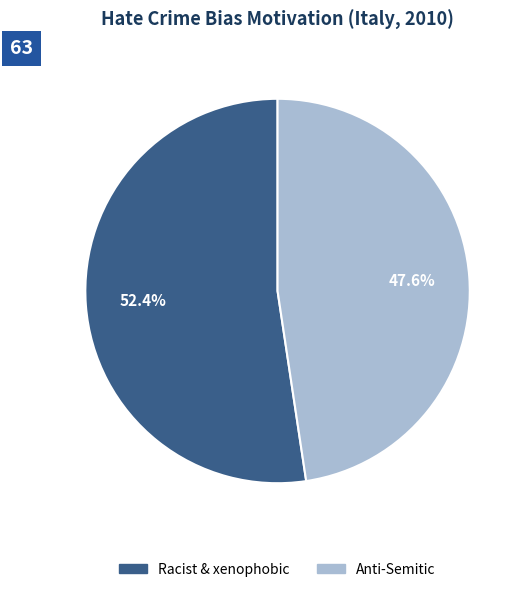

How many slices are in this pie chart?

2